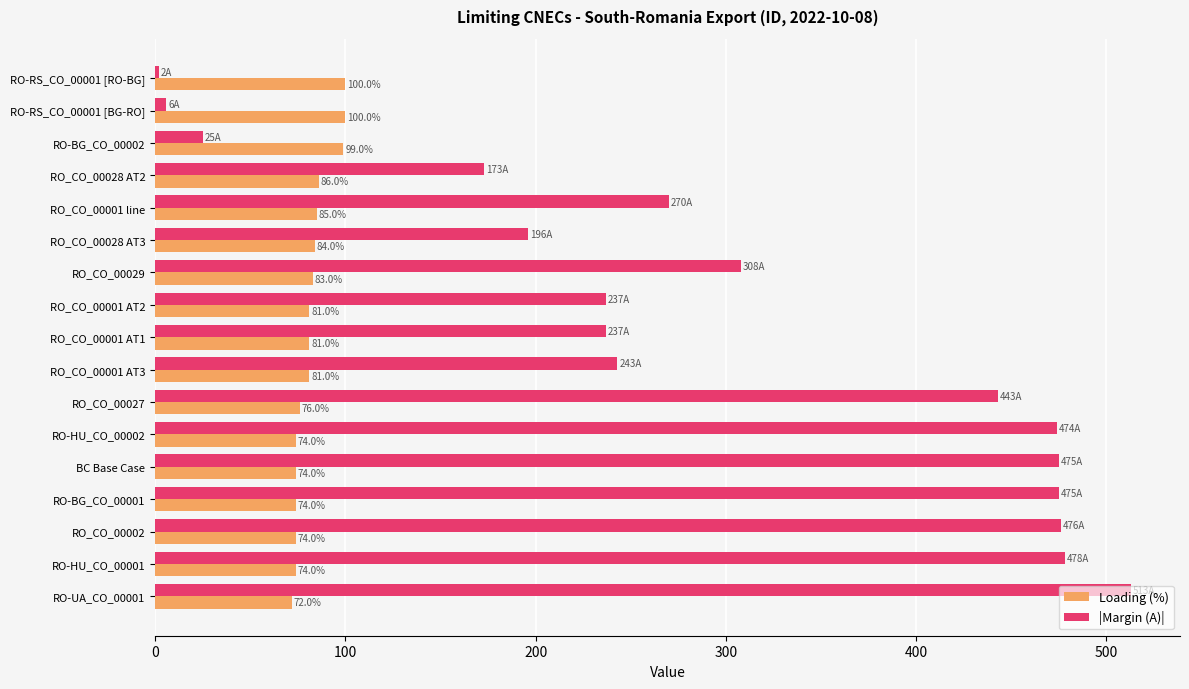

What value does the Loading (%) series have at RO-RS_CO_00001 [RO-BG]?

100